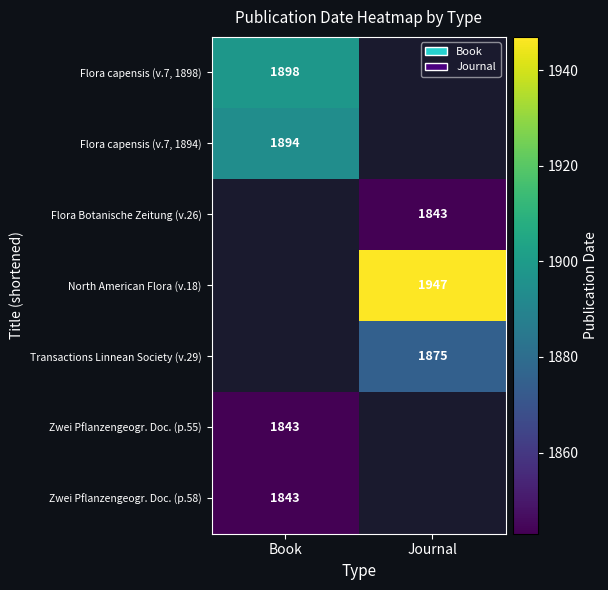

Which has a higher value, Journal or Book?

Book